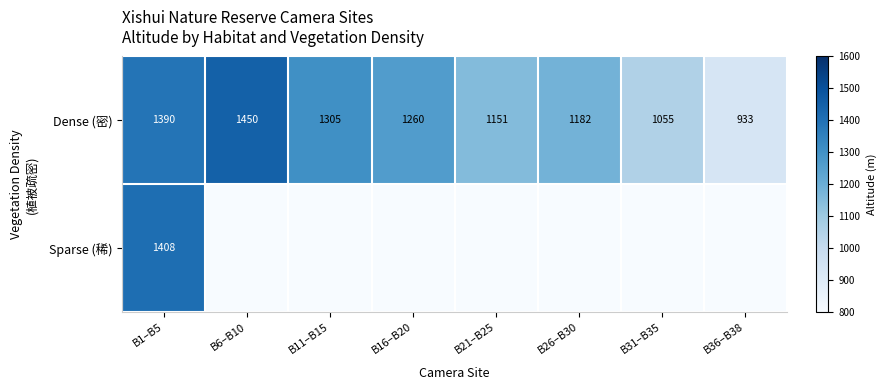

Where does the Dense (密) series first go above 1260?

B1–B5